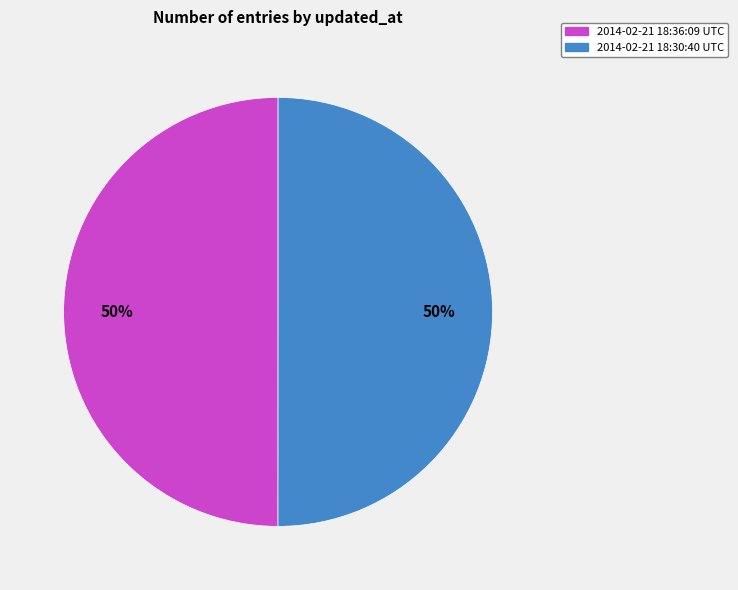

To the nearest percent, what is the combined percentage of 2014-02-21 18:36:09 UTC and 2014-02-21 18:30:40 UTC?

100%